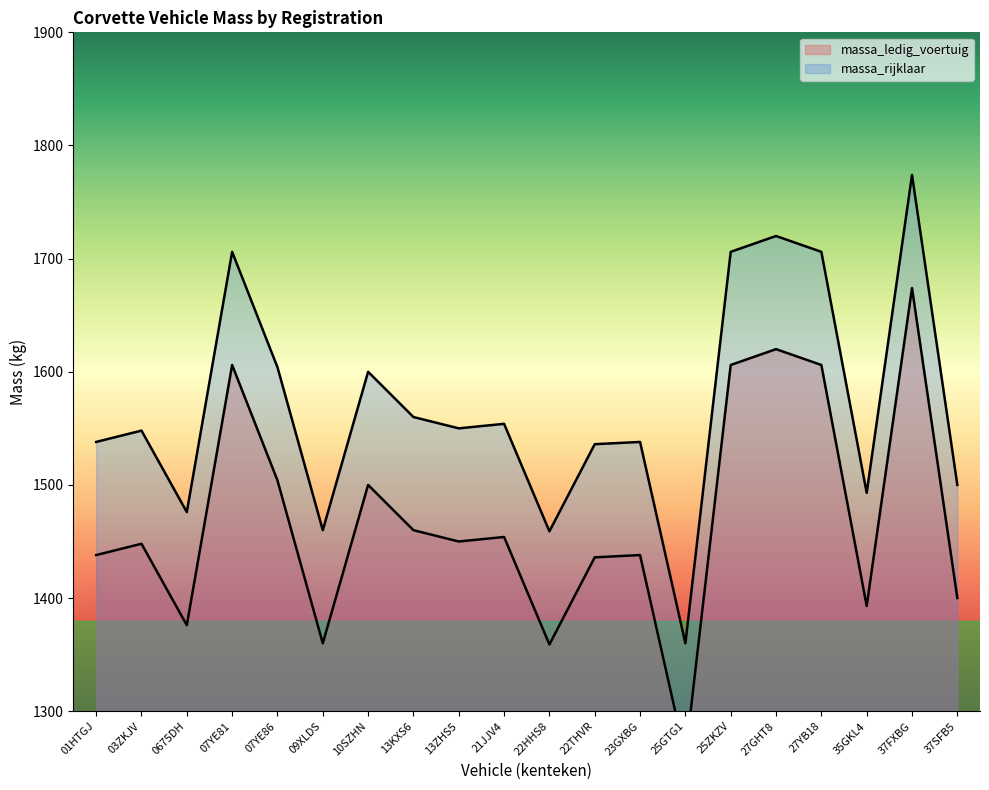

What is the label of the 8th point from the right?

23GXBG